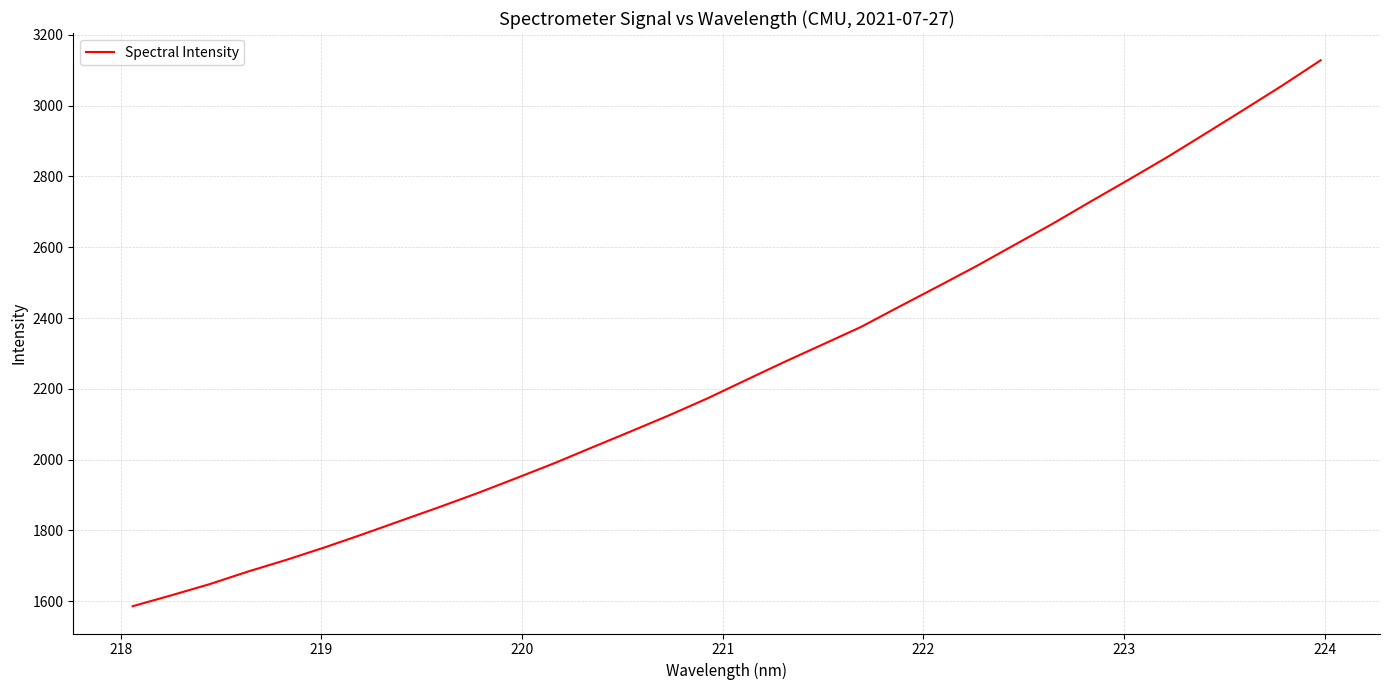

What is the smallest value displayed?

1586.0